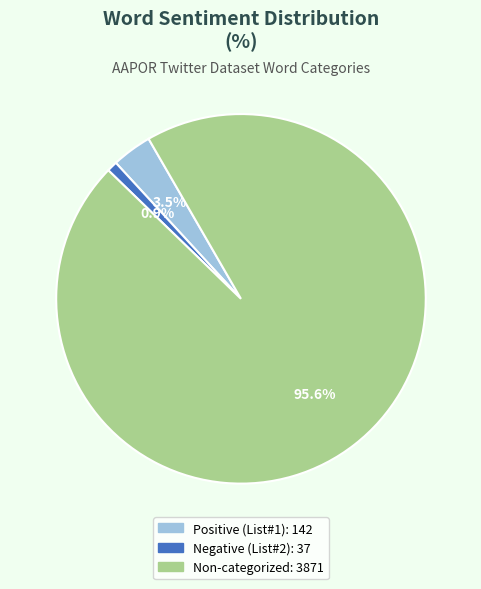

Is there any slice that represents more than half of the pie?

Yes